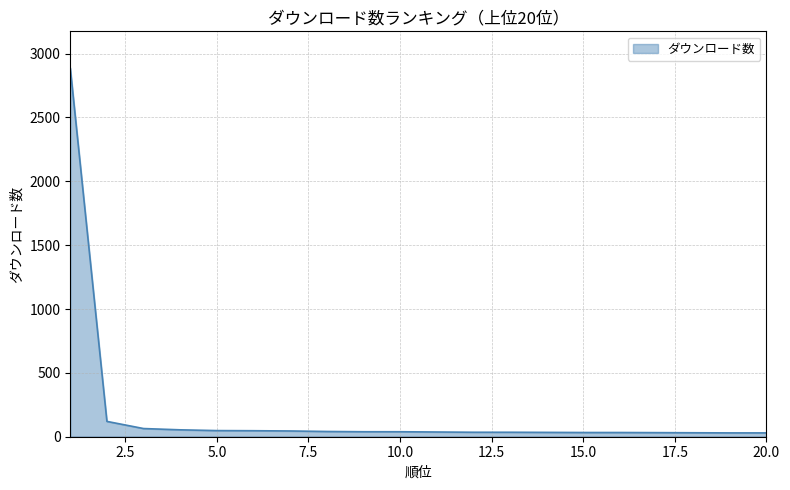

What is the maximum value shown in the chart?

2886